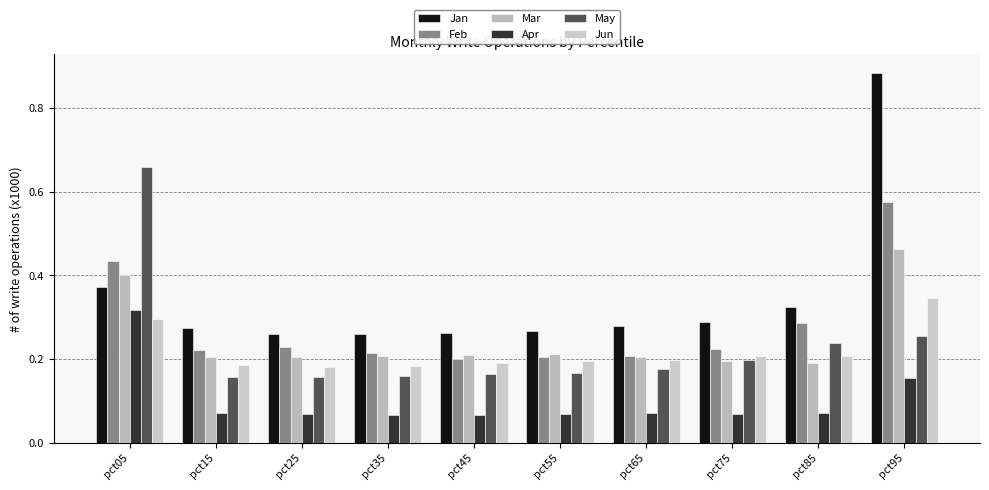

True or false: Feb has a value of 0.2 at pct35.

True